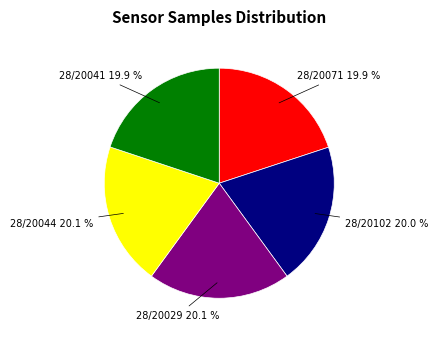

Is there a majority slice in this chart?

No